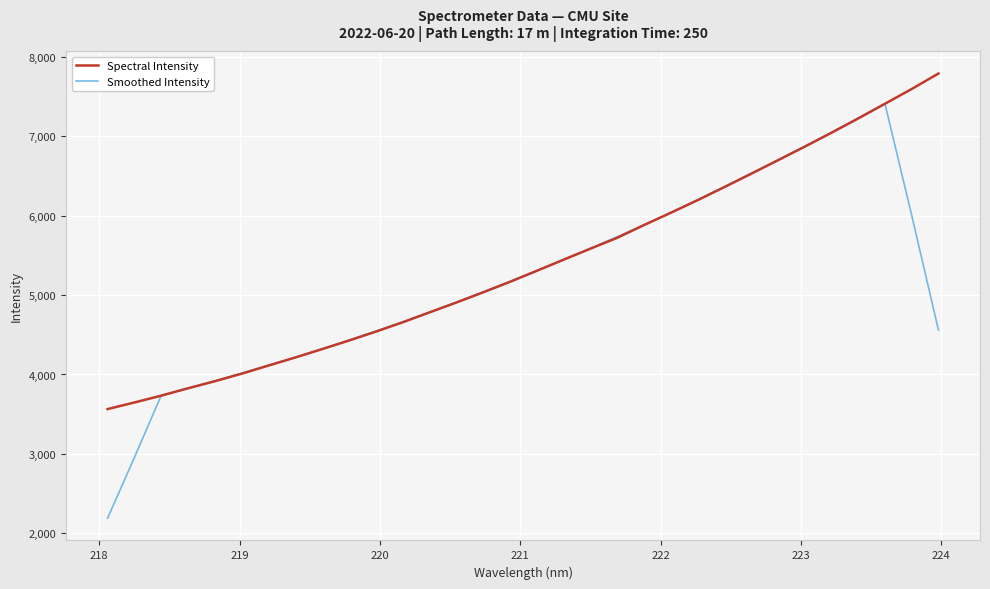

List the series in order of their peak value, highest first.

Spectral Intensity, Smoothed Intensity